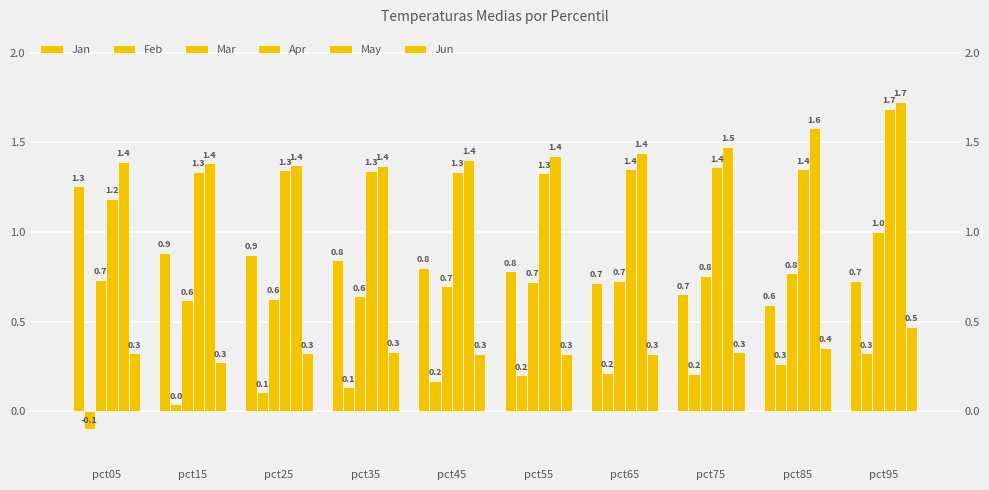

What is the average value of the Jun series?

0.3